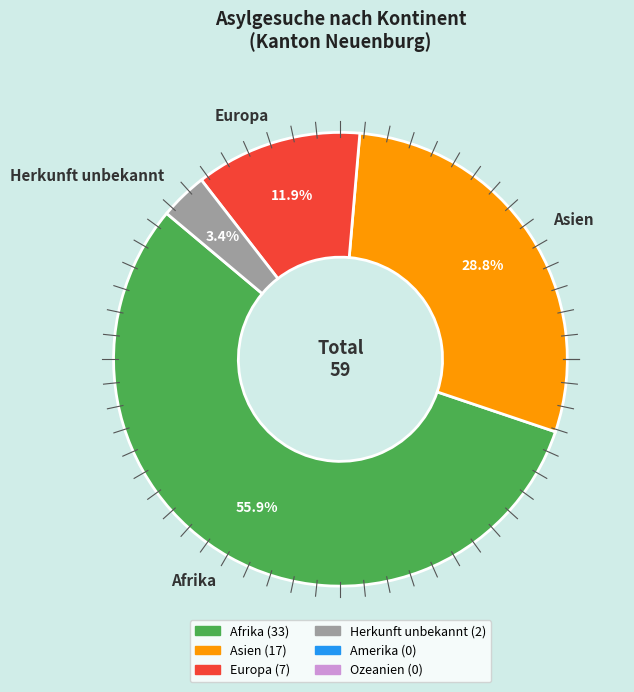

To the nearest percent, what is the average slice percentage?

25%